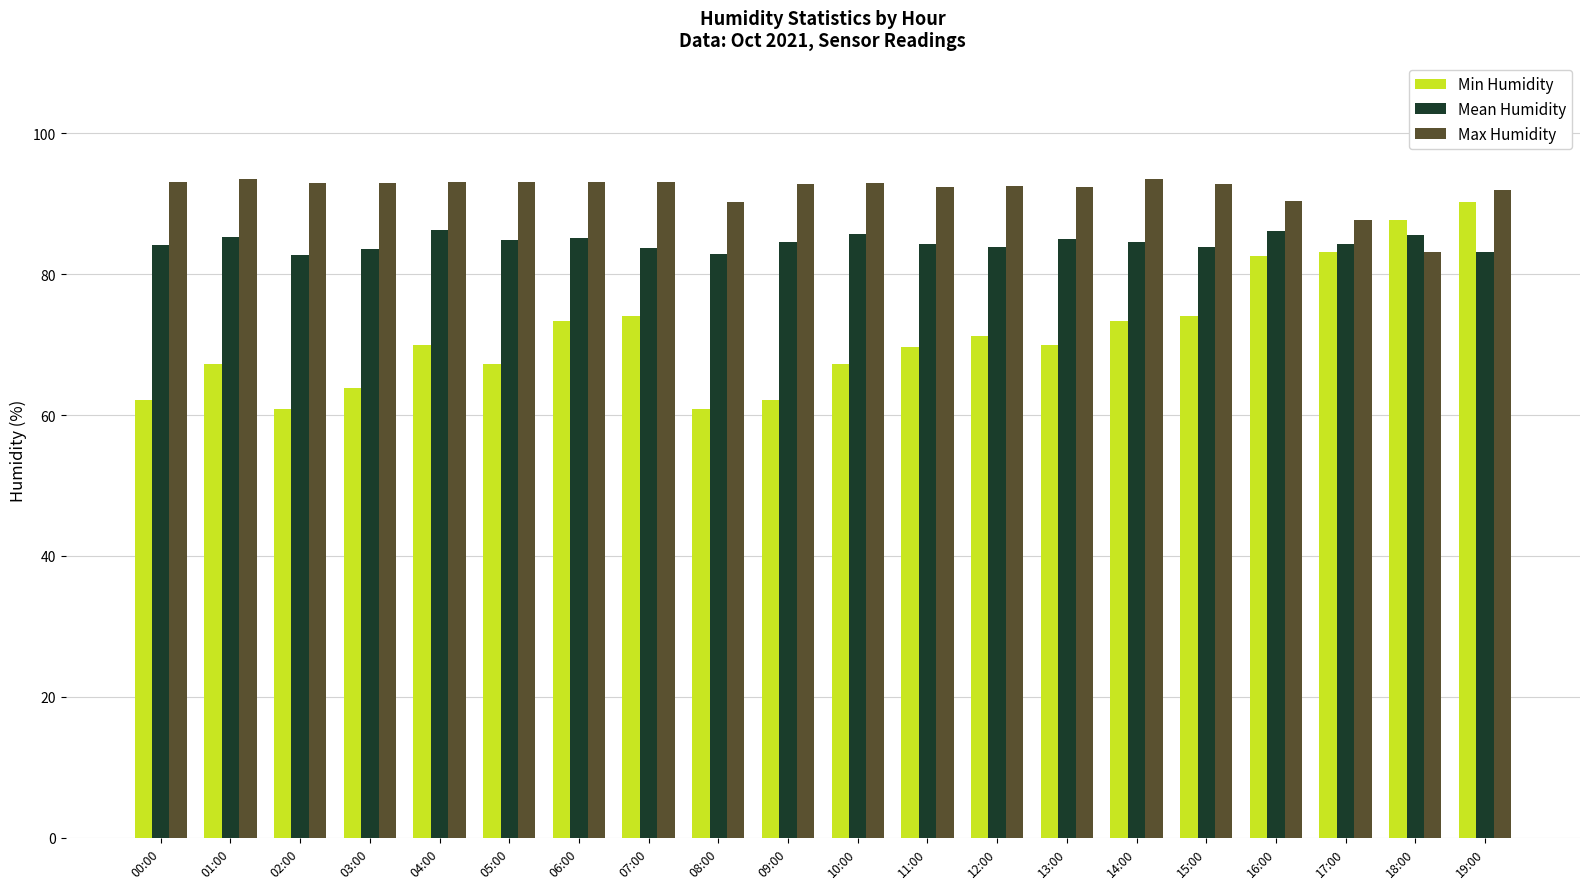

What is the total value across all series at 09:00?

239.4